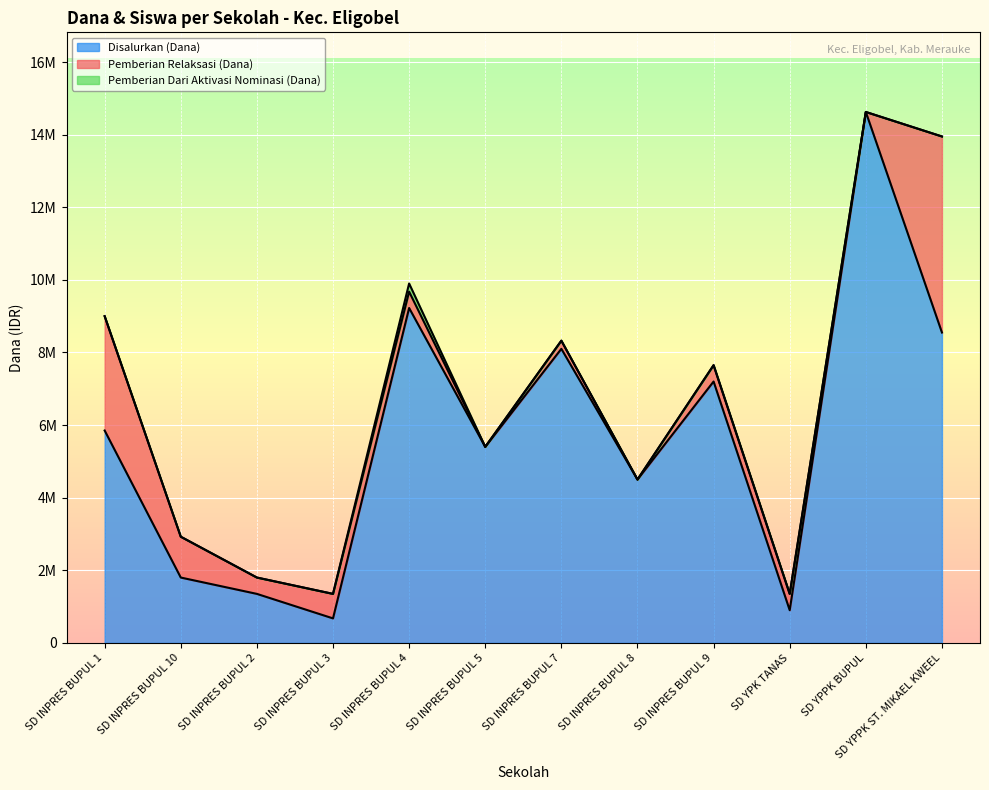

What are all the series names shown in the legend?

Disalurkan (Dana), Pemberian Relaksasi (Dana), Pemberian Dari Aktivasi Nominasi (Dana)